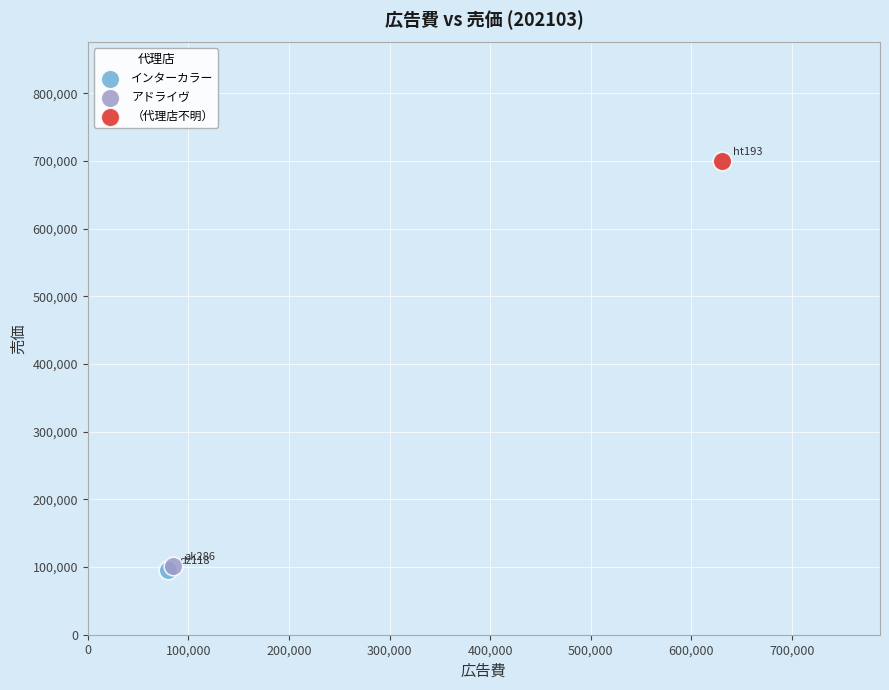

Which series contains the highest Y value?

（代理店不明）